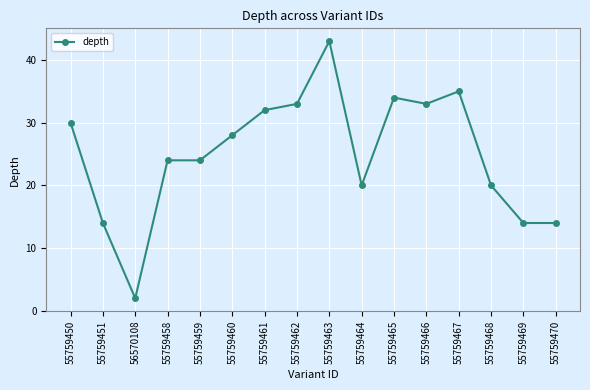

Read the value at 55759468, to the nearest 5.

20